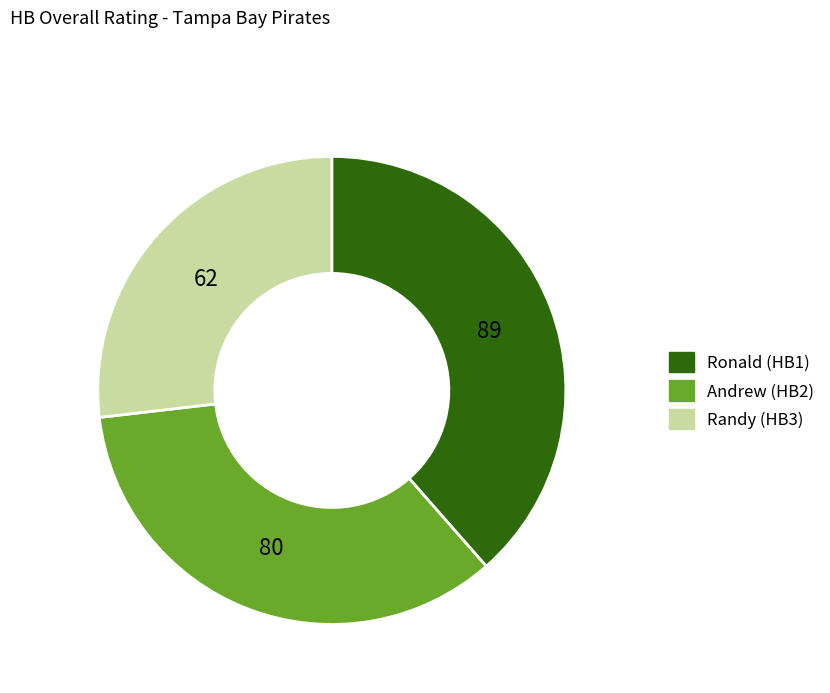

Rank the categories by value from highest to lowest.

Ronald, Andrew, Randy